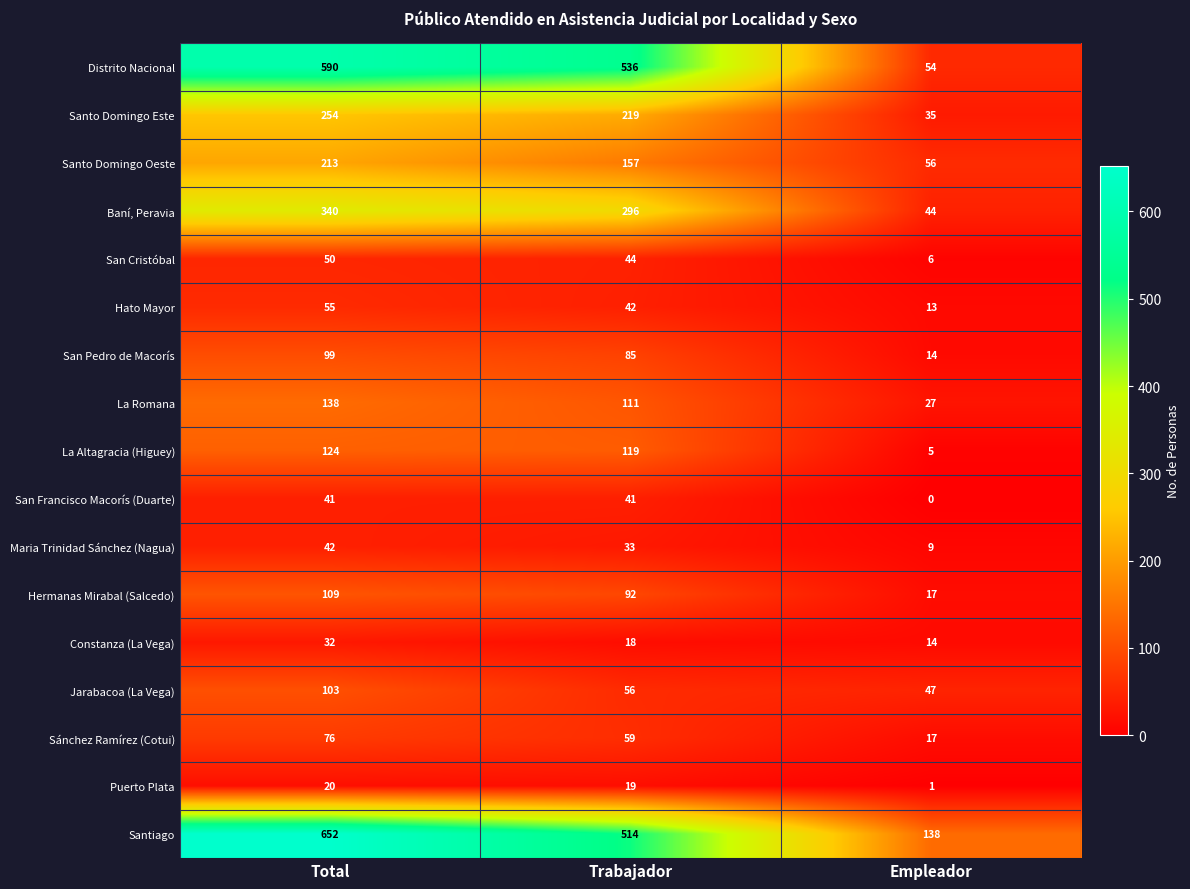

Read the San Pedro de Macorís value at Total, to the nearest 10.

100